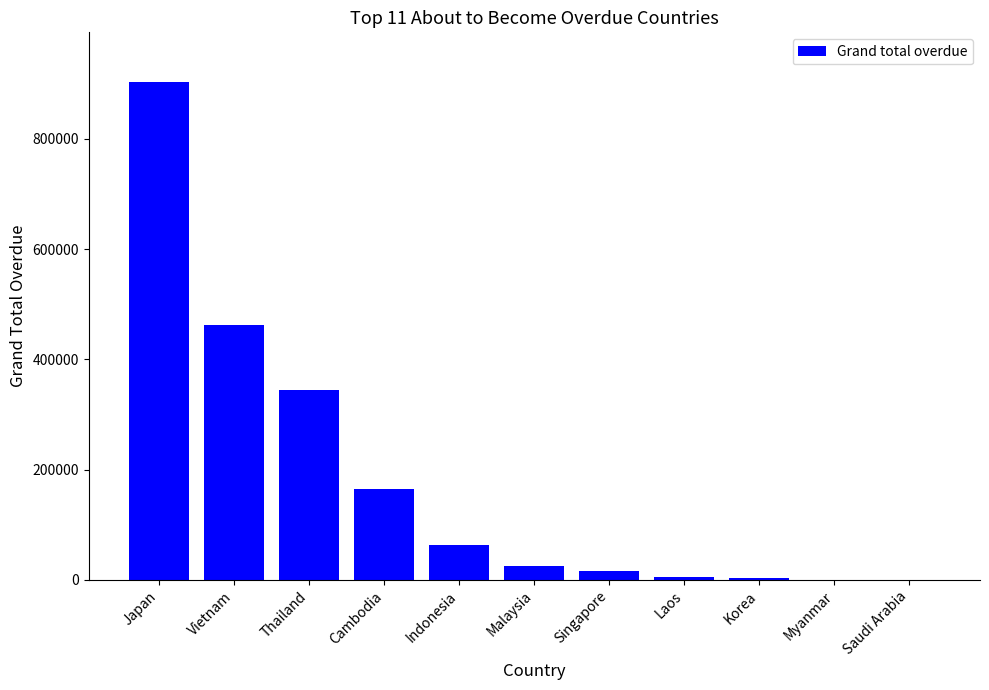

The chart shows a value of 344294.7 at Thailand. True or false?

True